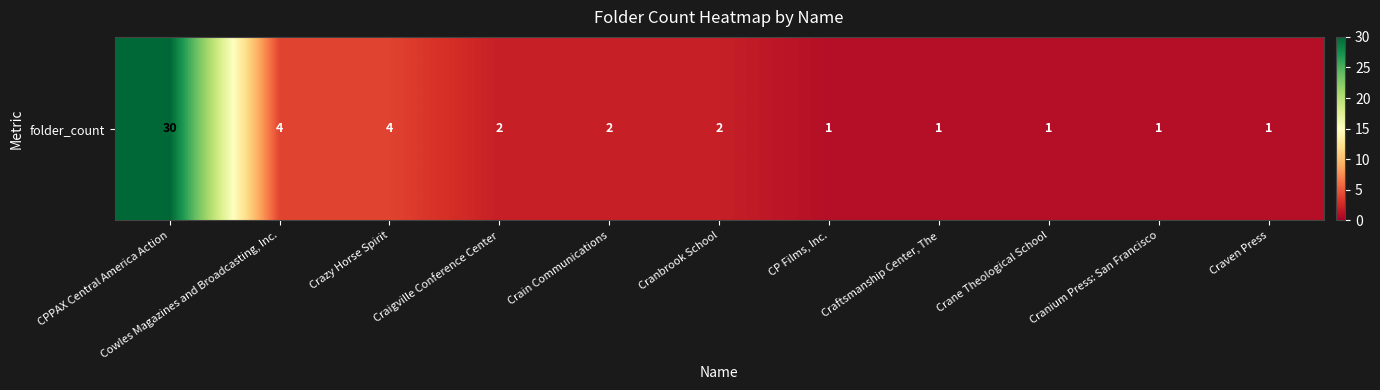

List the labels in order of value, smallest first.

CP Films, Inc., Craftsmanship Center, The, Crane Theological School, Cranium Press: San Francisco, Craven Press, Craigville Conference Center, Crain Communications, Cranbrook School, Cowles Magazines and Broadcasting, Inc., Crazy Horse Spirit, CPPAX Central America Action